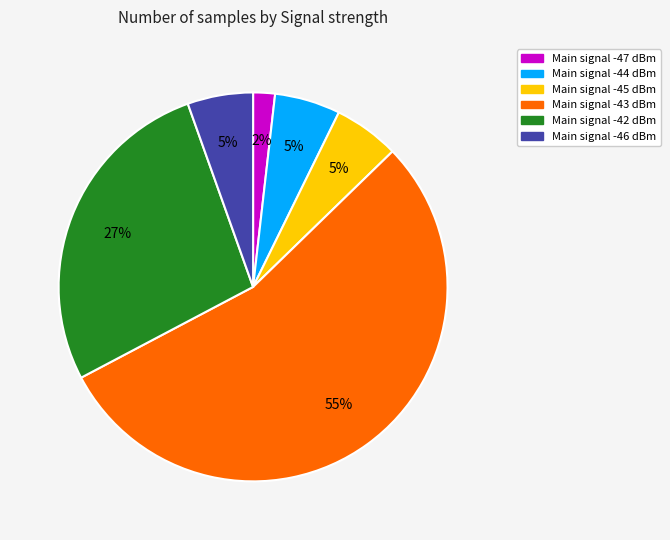

Is there any slice that represents more than half of the pie?

Yes